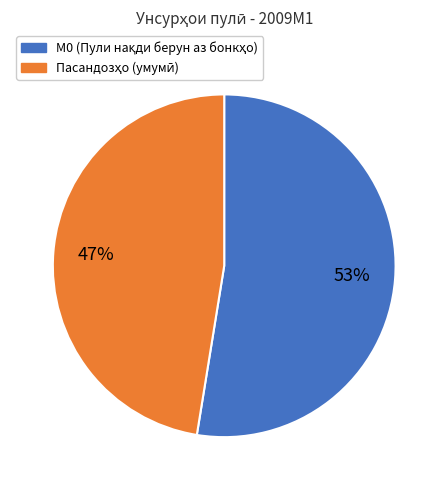

To the nearest percent, what is the average slice percentage?

50%